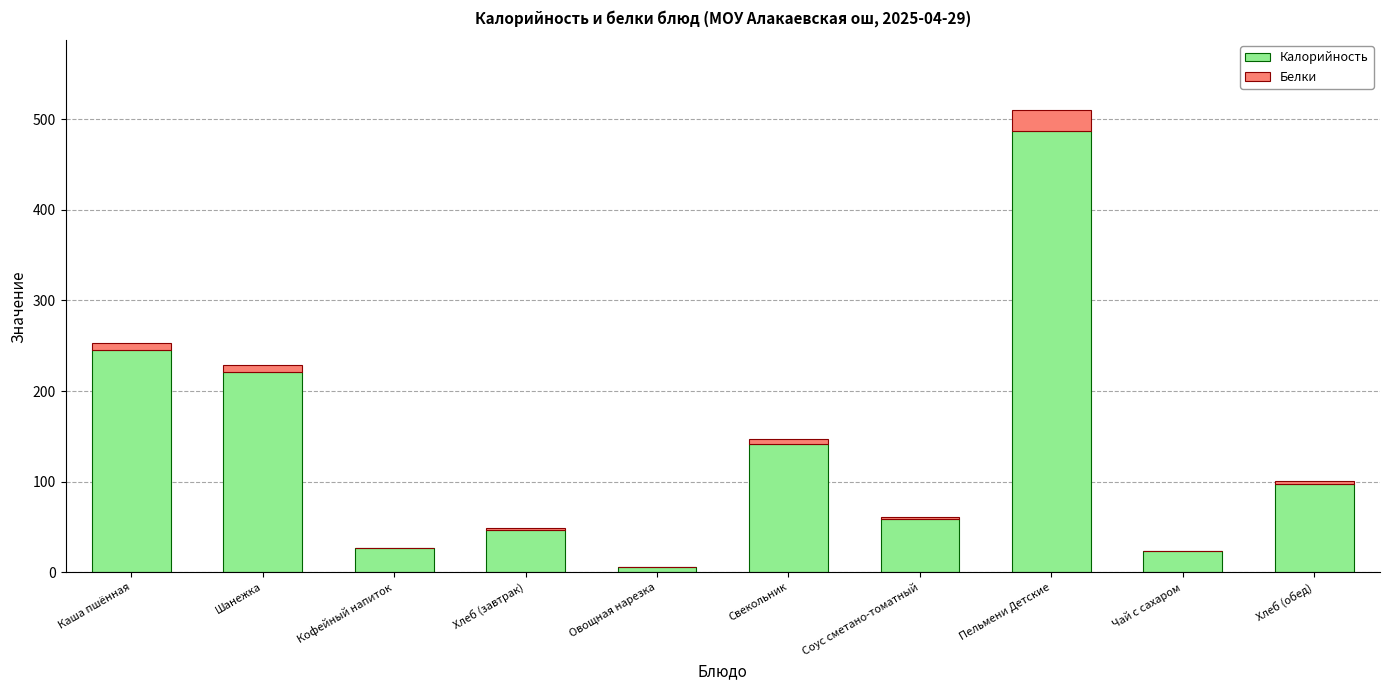

At which category is the sum across all series the highest?

Пельмени Детские